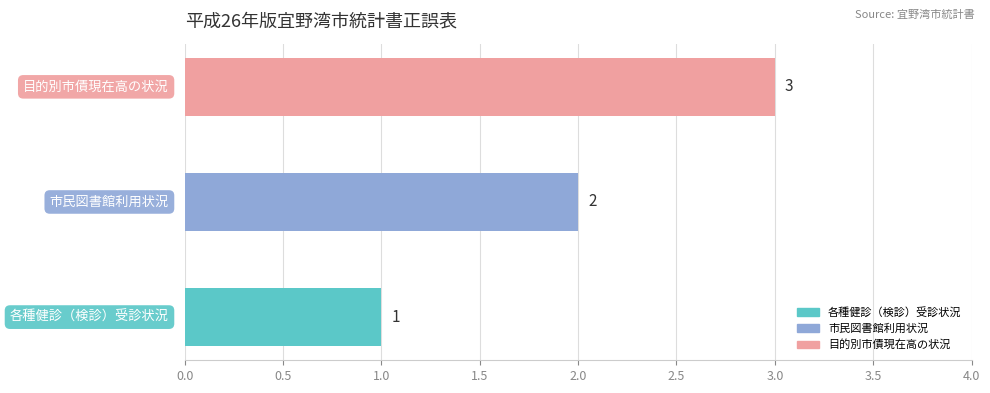

What position from the left is 目的別市債現在高の状況?

3